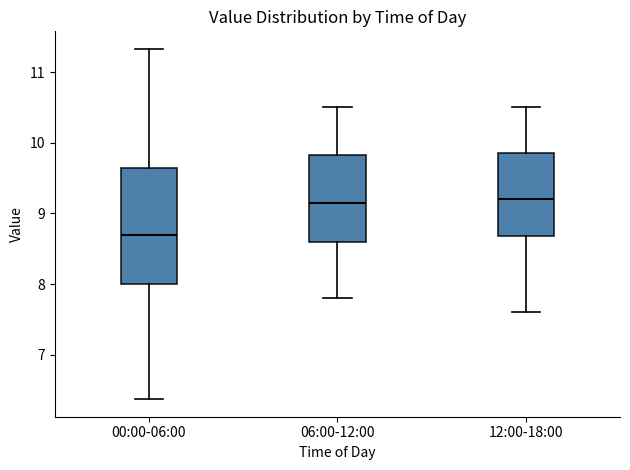

Reading left to right, transcribe this box plot: for each box, give where its median line is, the range the box spans, and where its two whiskers end, as read against the y-axis. The values are not printed on the chart, so give them approximately, as read against the axis.

00:00-06:00: median 8.7, box 8.0 to 9.6, whiskers 6.4 to 11.3
06:00-12:00: median 9.2, box 8.6 to 9.8, whiskers 7.8 to 10.5
12:00-18:00: median 9.2, box 8.7 to 9.9, whiskers 7.6 to 10.5